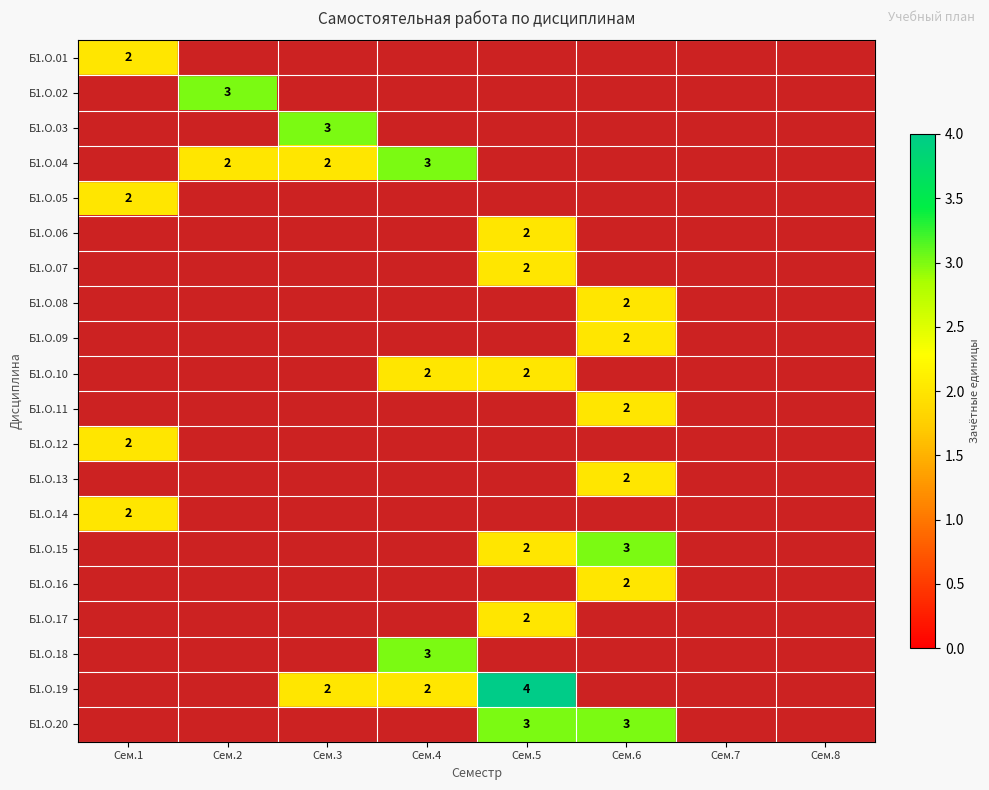

Is the value of Б1.О.15 at Сем.6 greater than the value of Б1.О.12 at Сем.1?

Yes